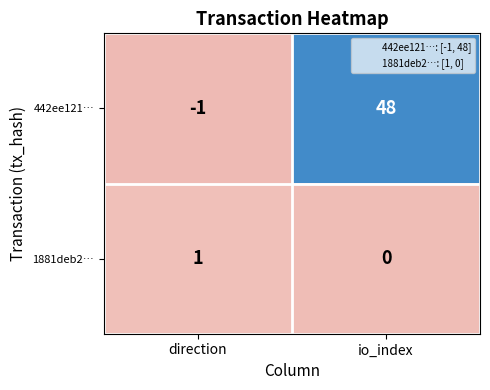

Which category has the lowest value in the 442ee121… series?

direction